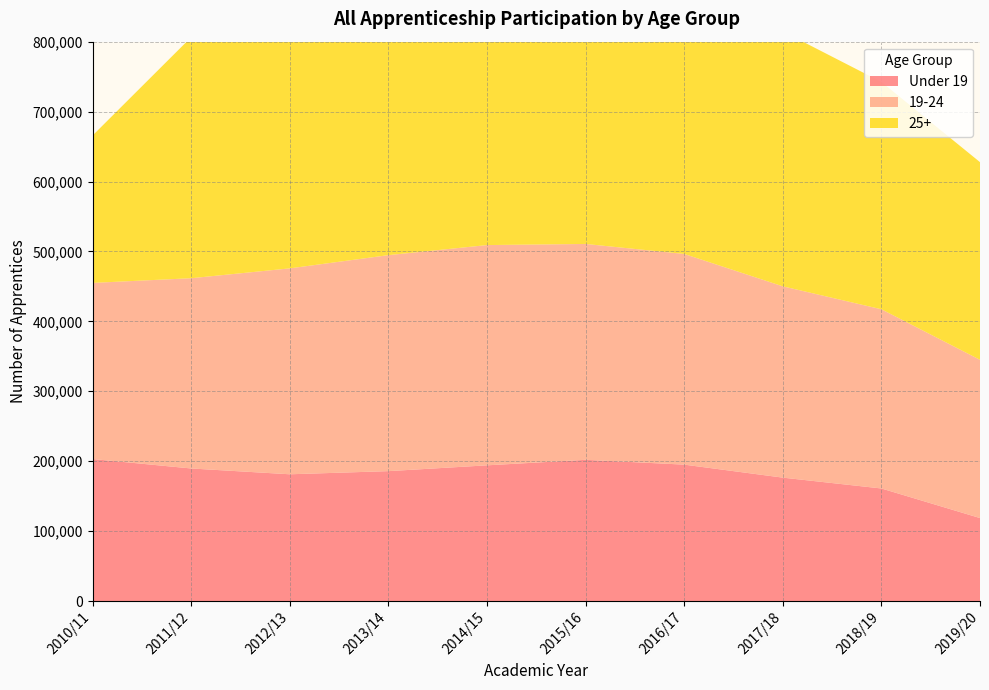

Reading right to left, what are all the values shown in this chart?

Under 19: 118700	161000	176500	195100	202000	194100	185800	181300	189600	203100
19-24: 226300	256300	273600	301300	308700	315000	308900	294500	272100	251900
25+: 282700	325100	364600	412200	388700	362600	356900	392900	344800	210900